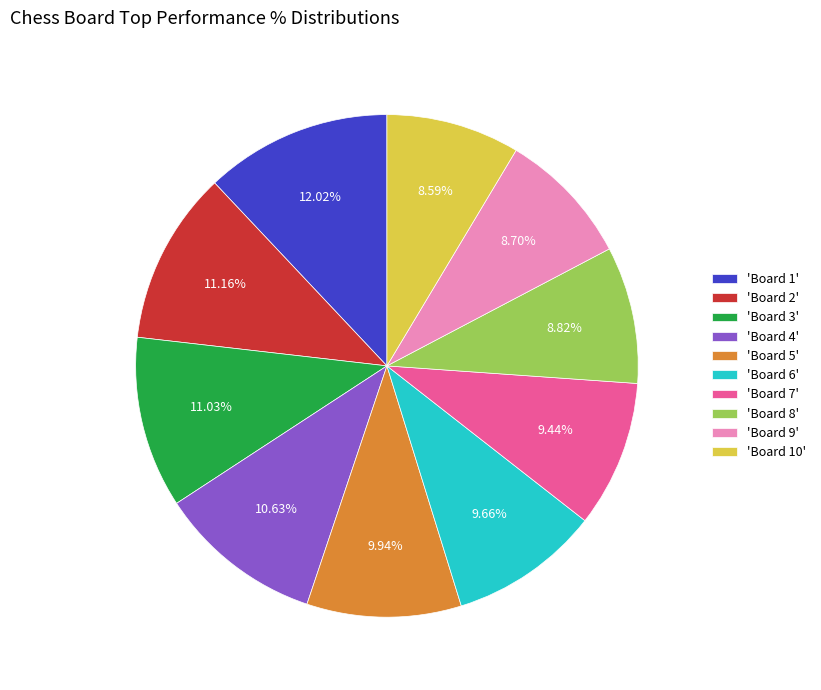

To the nearest percent, what is the difference between the largest and smallest slice percentages?

3%